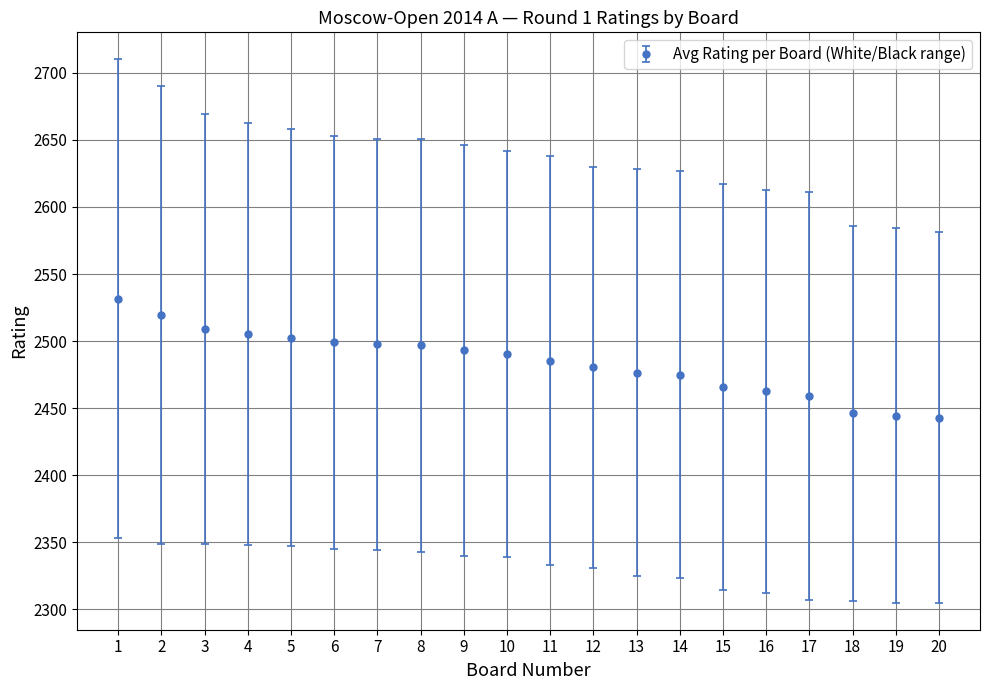

What is the maximum value shown in the chart?

2531.5